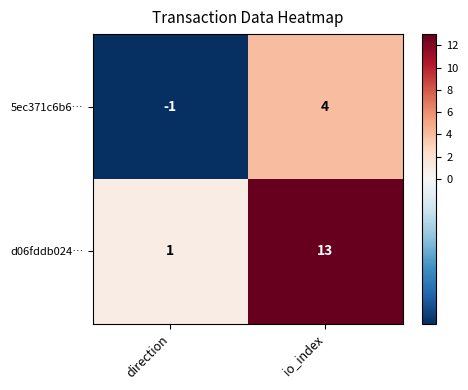

Which series changed the most between direction and io_index?

d06fddb024…